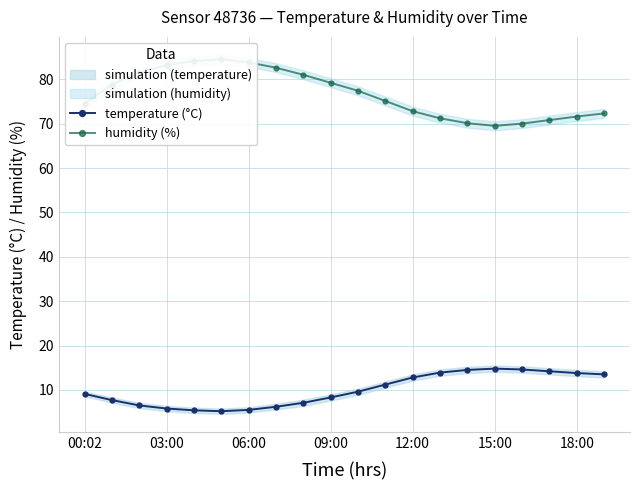

How many interior local peaks does the humidity (%) series have?

1